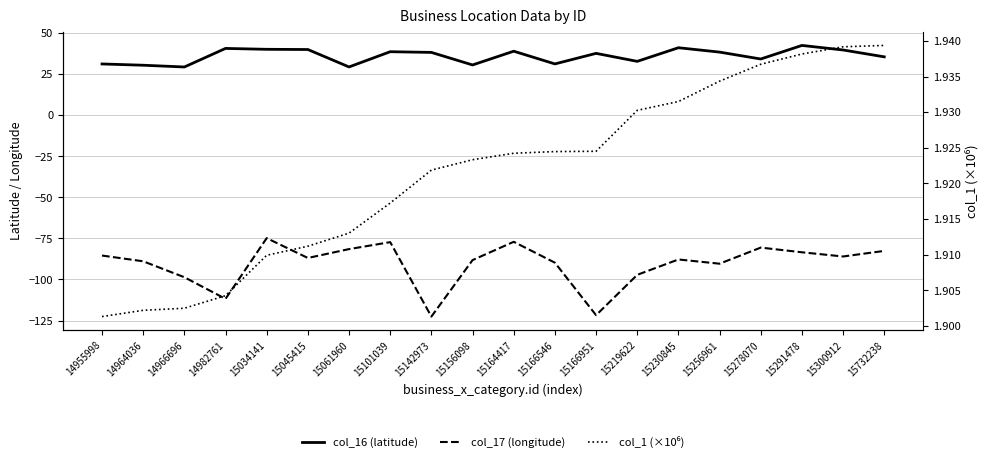

What is the maximum value for col_1 (×10⁶)?

1.9